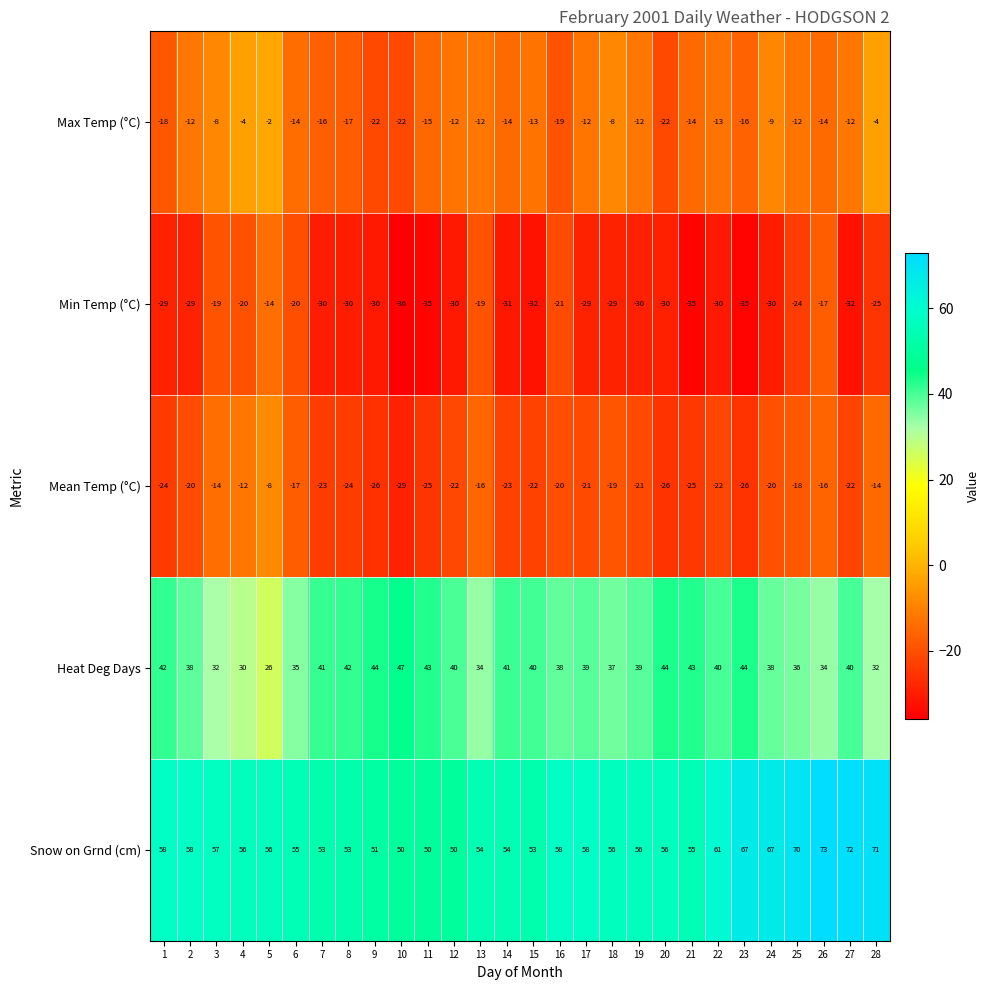

Which series has the largest total across all categories?

Snow on Grnd (cm)